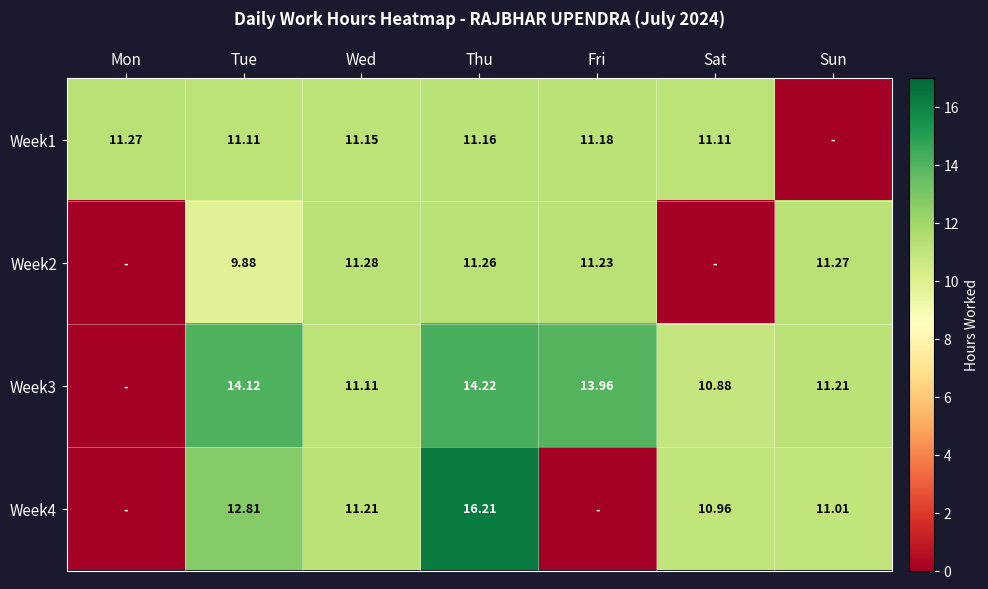

Is it true that Week1 equals 11.2 at Thu?

True